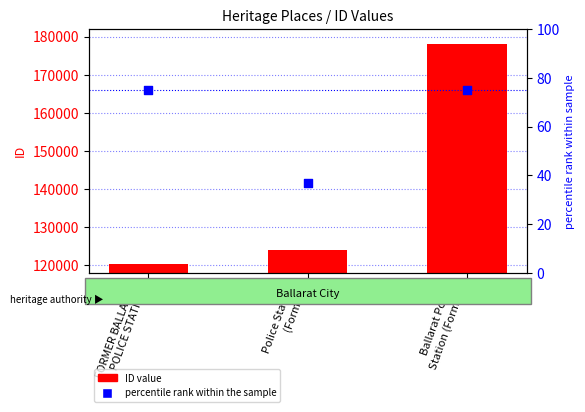

Which series contains the highest Y value?

ID value